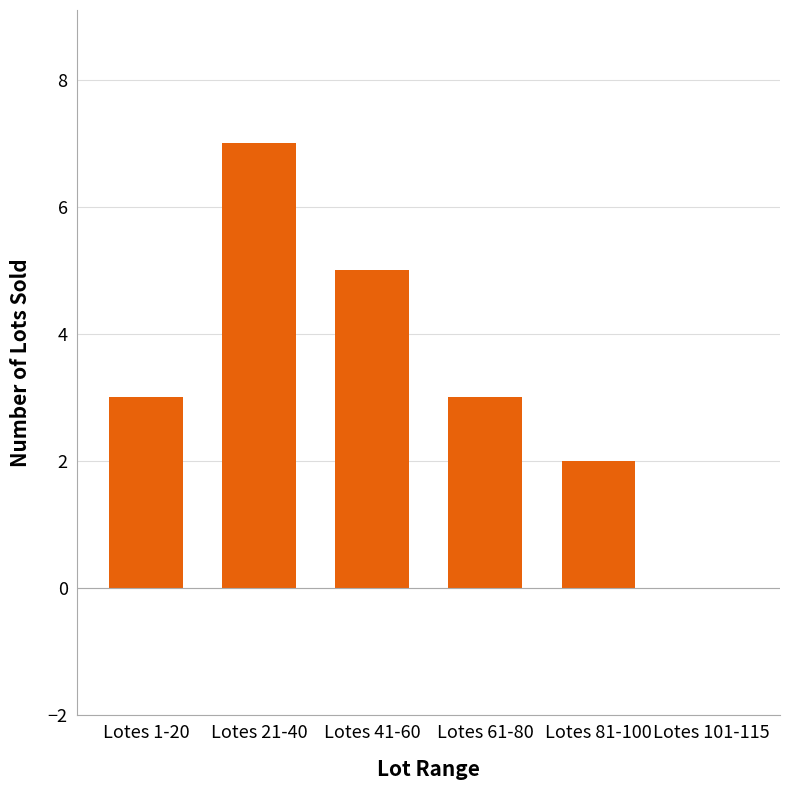

What is the maximum value shown in the chart?

7